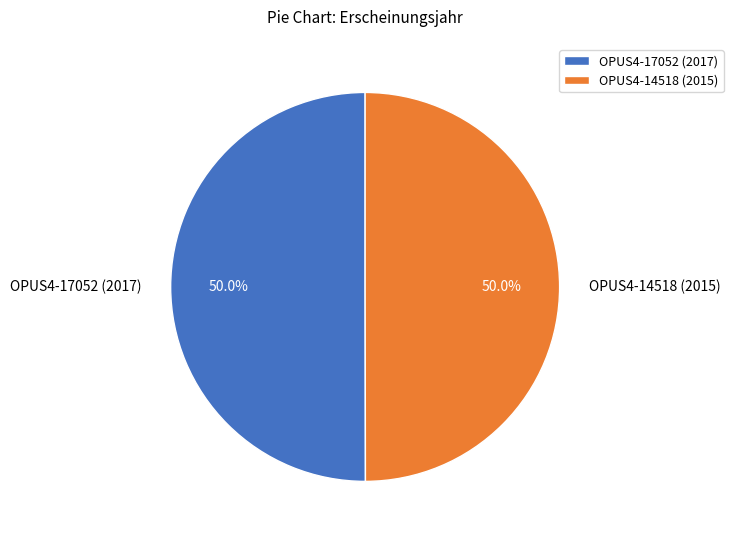

Approximately how many times larger is the value at OPUS4-17052 (2017) compared to OPUS4-14518 (2015)?

1.0